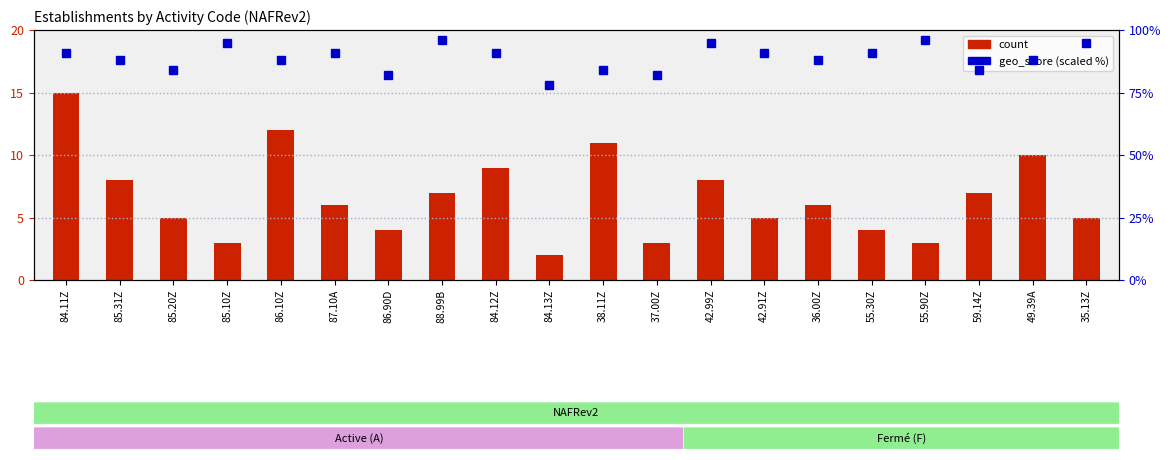

What is the spread (max minus min) of values at 55.90Z?

93